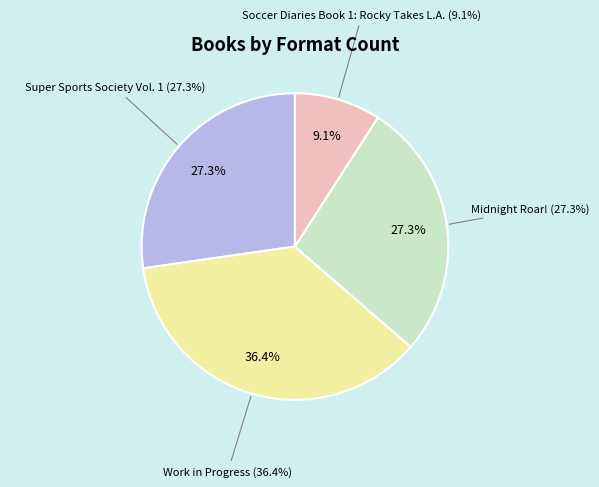

Which has a higher value, Midnight Roar! or Work in Progress?

Work in Progress